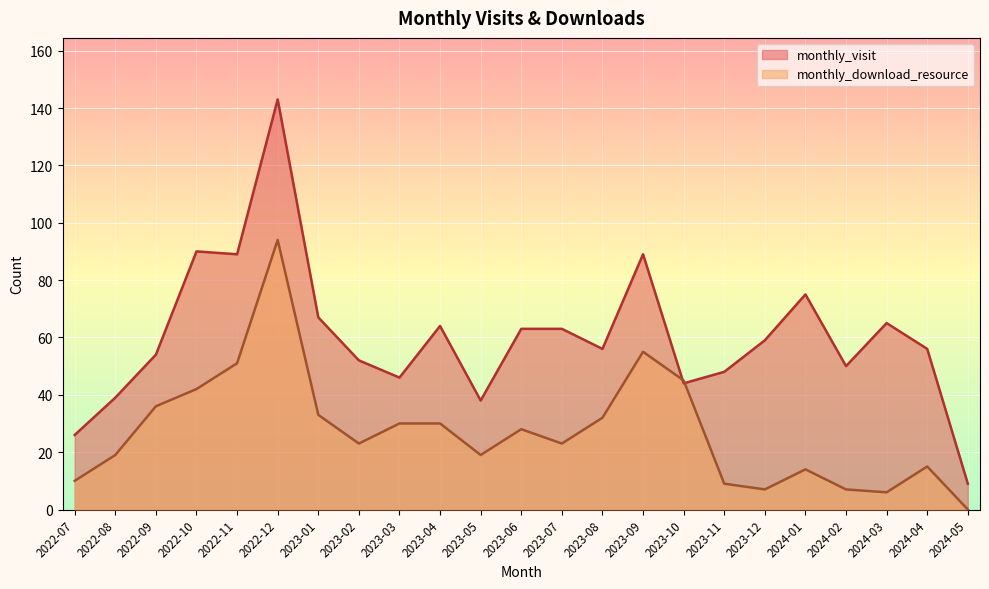

Where does the monthly_download_resource series first go above 23?

2022-09